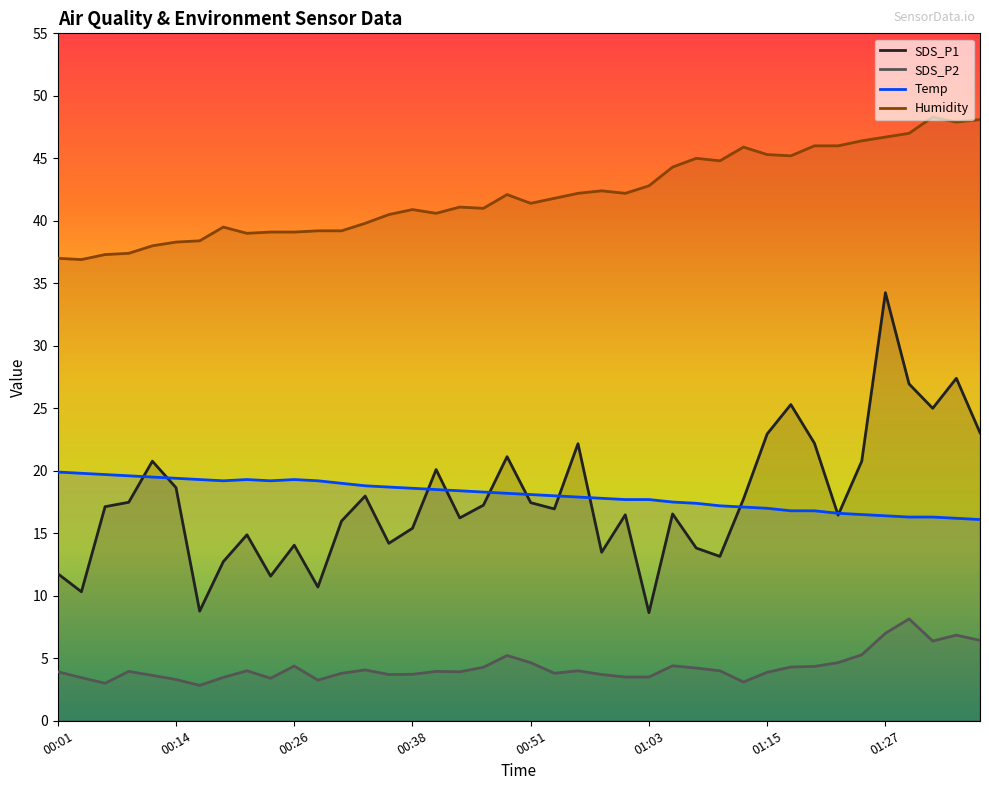

Which series has the largest total across all categories?

Humidity